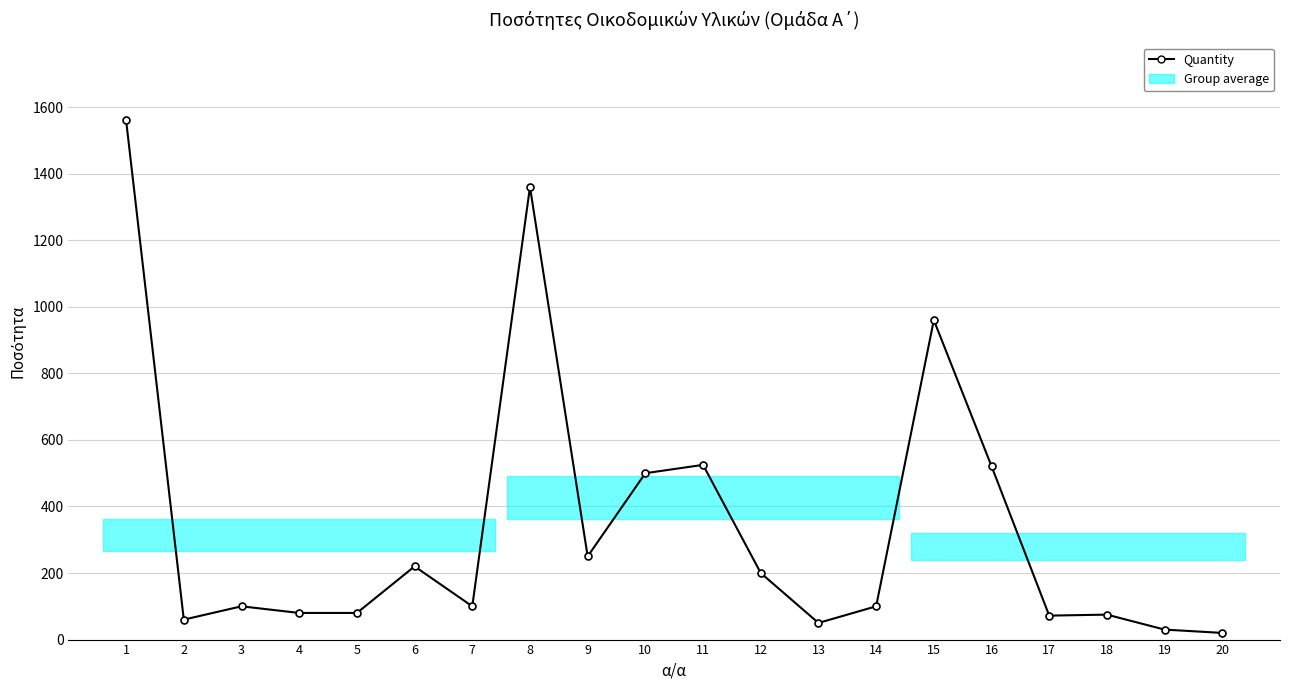

What is the approximate value at 12, to the nearest 50?

200